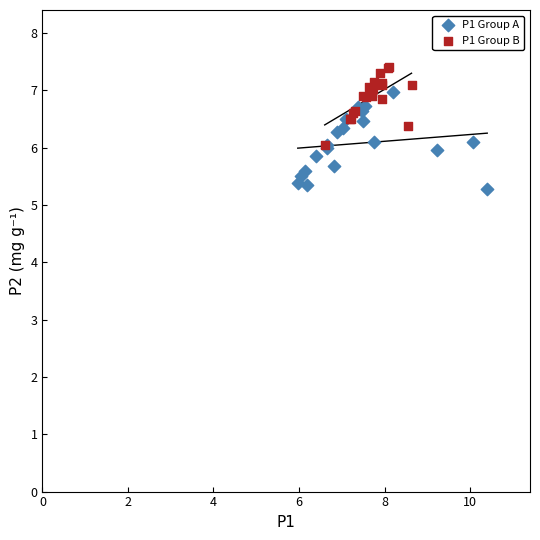

Which series reaches the minimum Y coordinate?

P1 Group A